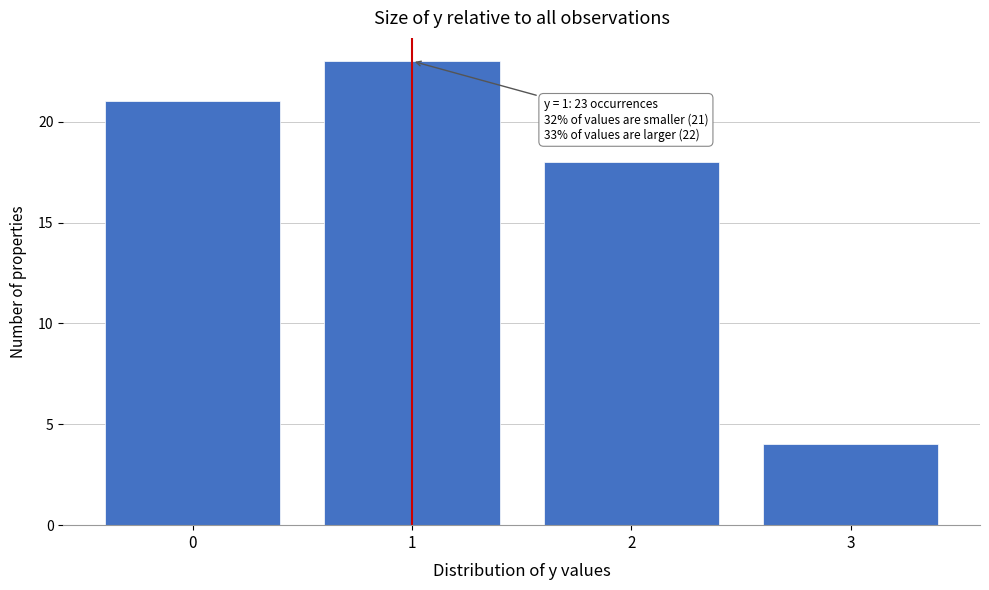

Which range on the x-axis has the tallest bar?

0.5 to 1.5